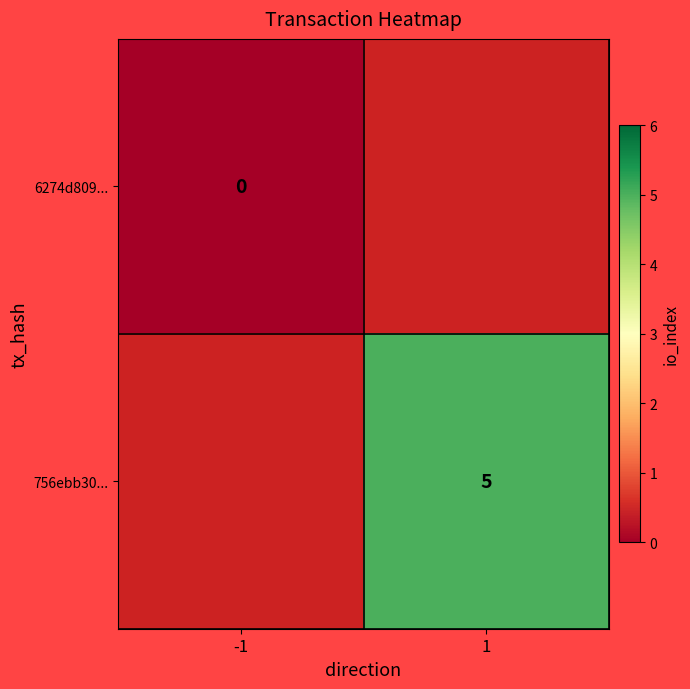

The 756ebb30... series shows 2 at 1. True or false?

False